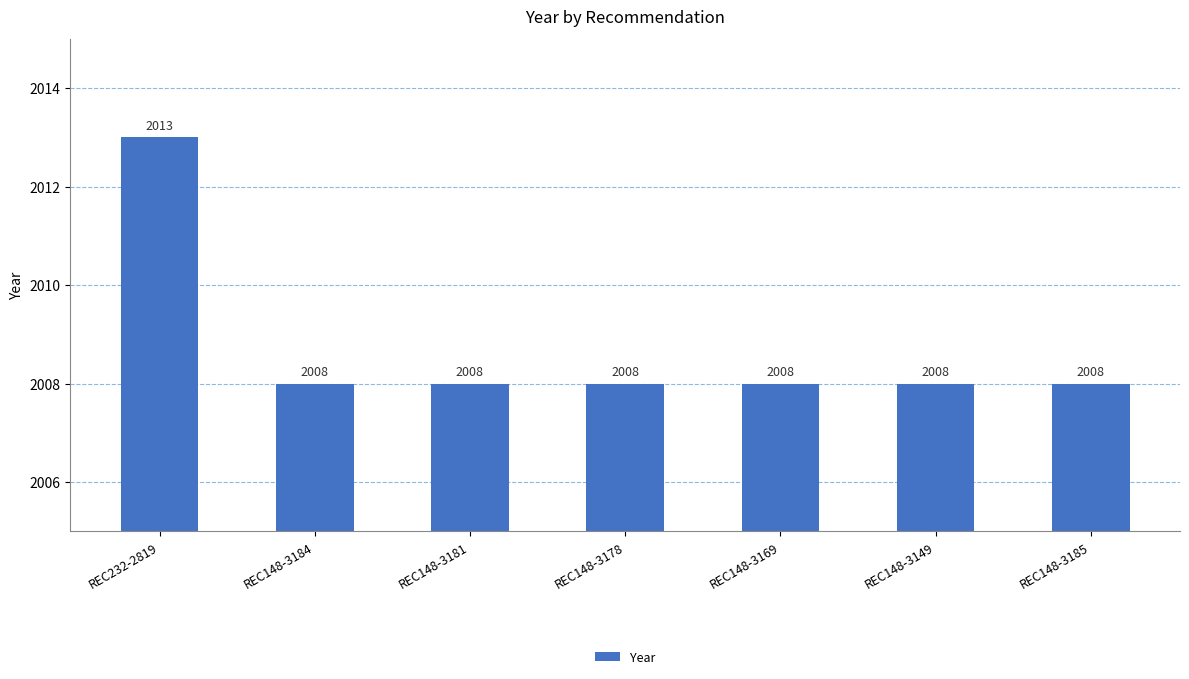

Is it true that the value at REC148-3178 is 2008?

True